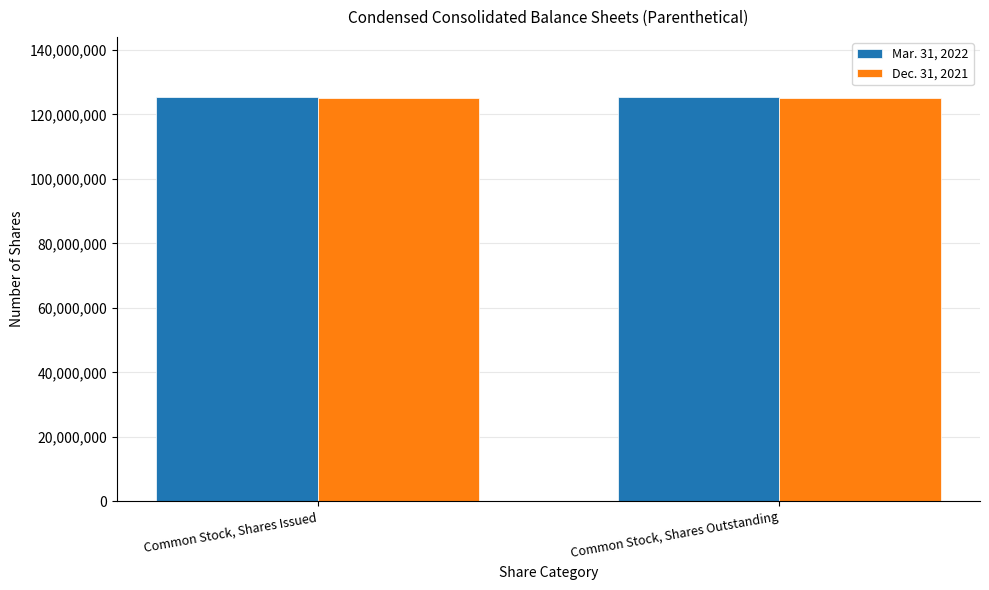

What is the total value across all series at Common Stock, Shares Issued?

250486762